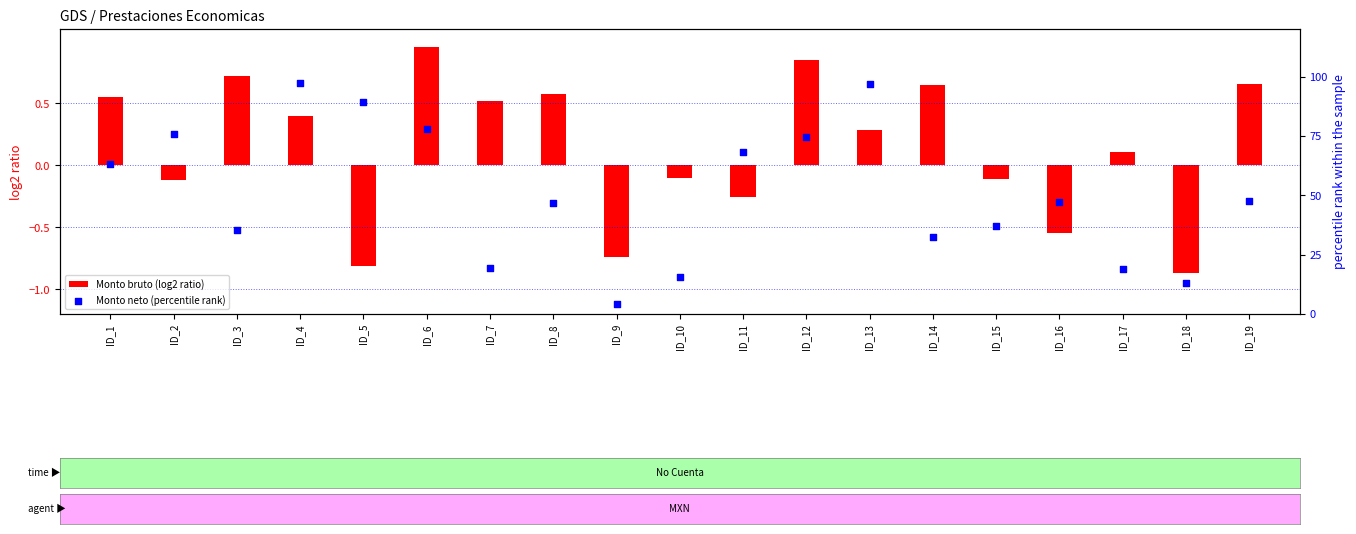

Which series contains the highest Y value?

Monto neto (percentile rank)